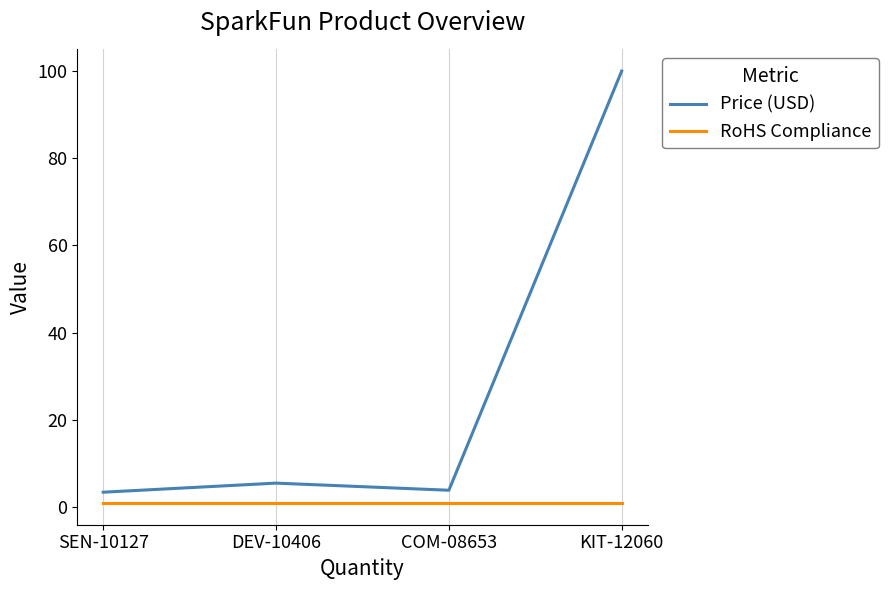

Read the RoHS Compliance value at DEV-10406.

1.0